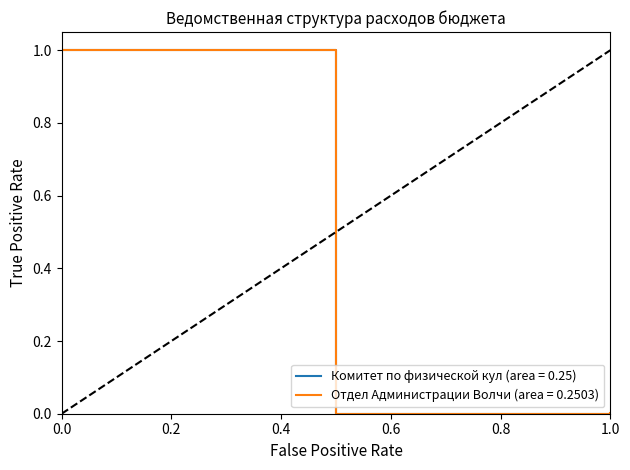

What is the greatest value displayed?

1.0